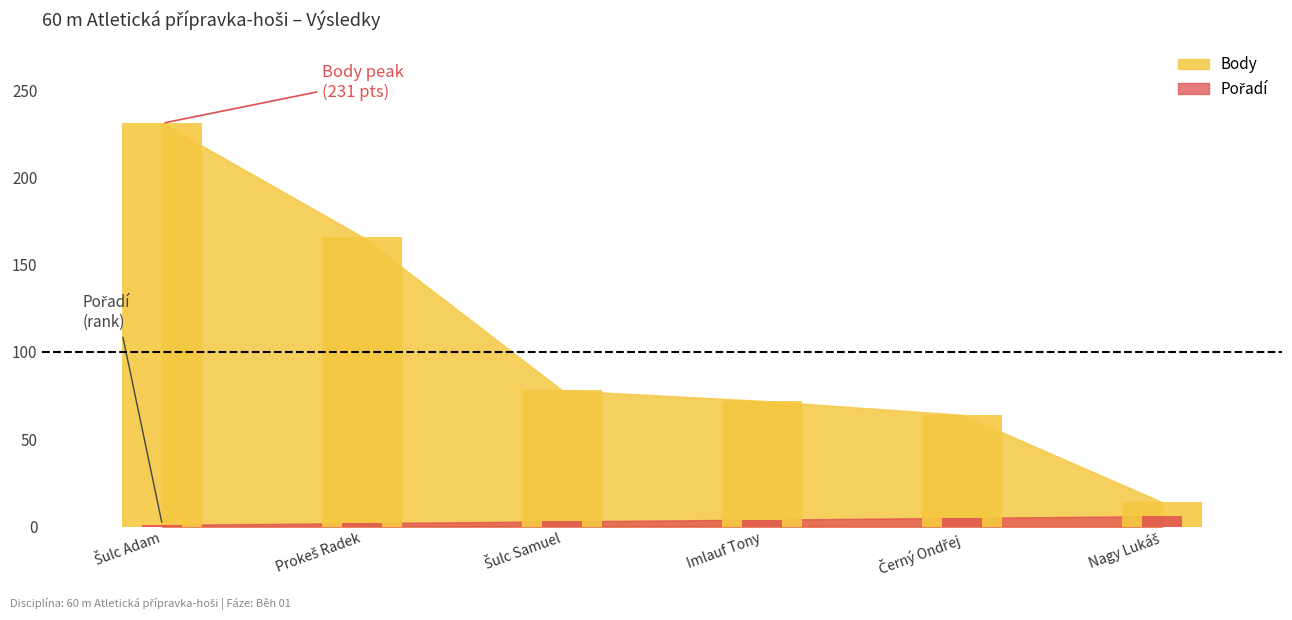

What is the maximum value shown in the chart?

231